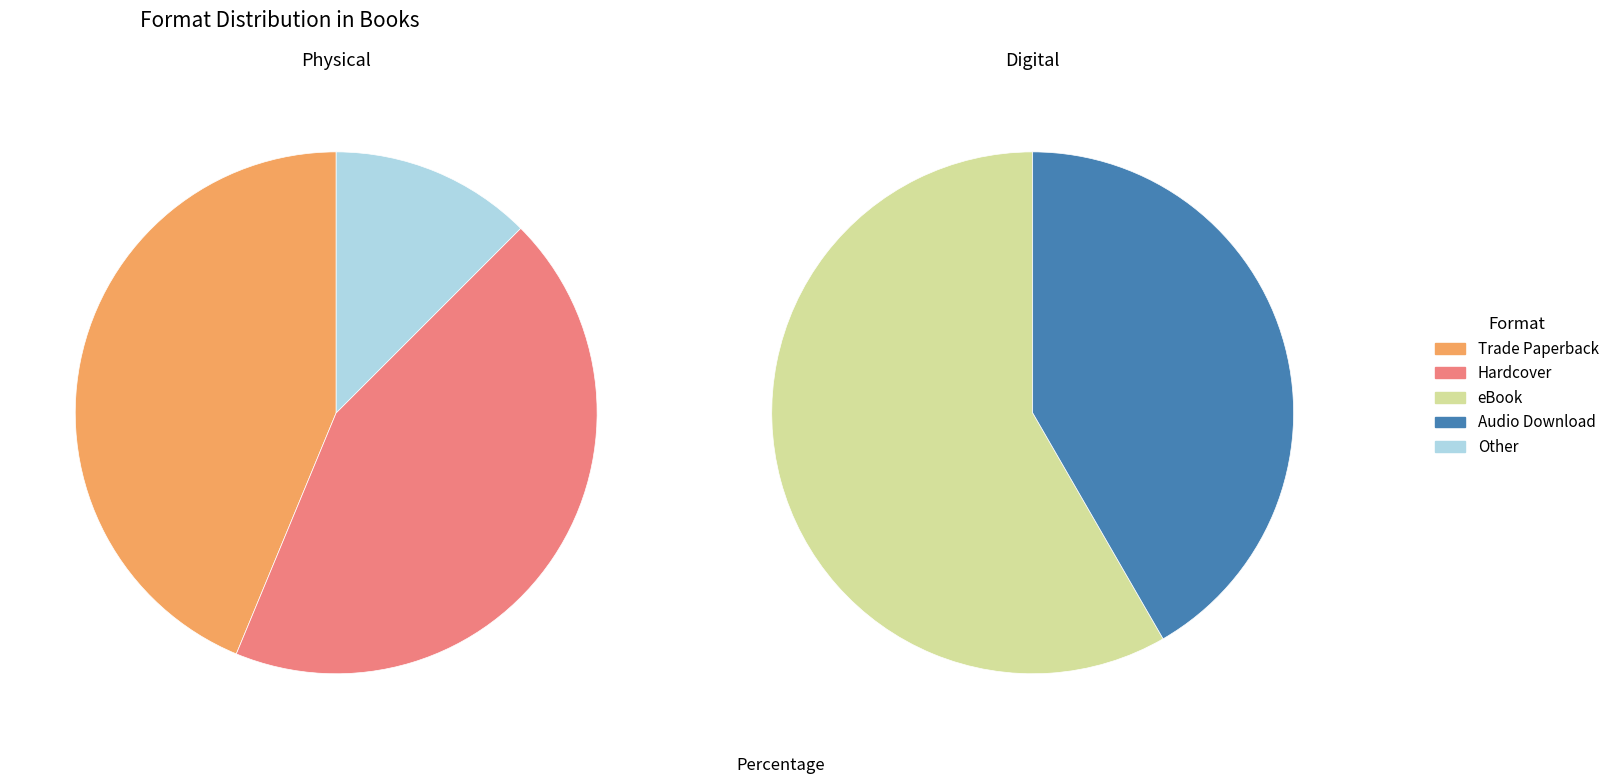

True or false: Other accounts for 7% of the total.

True